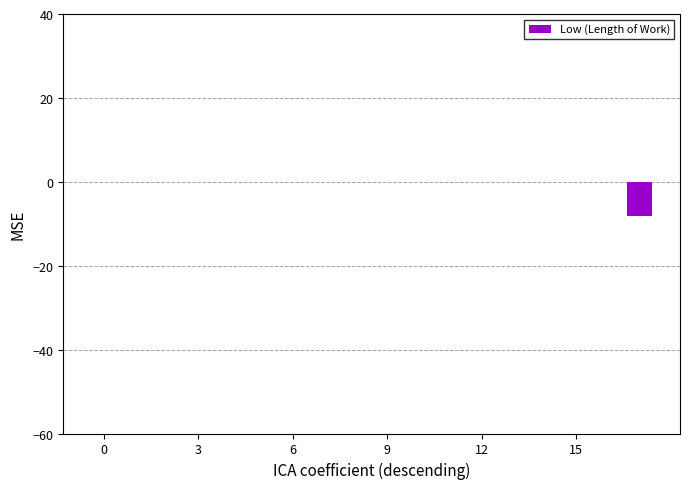

What is the sum of all values?

-8.2